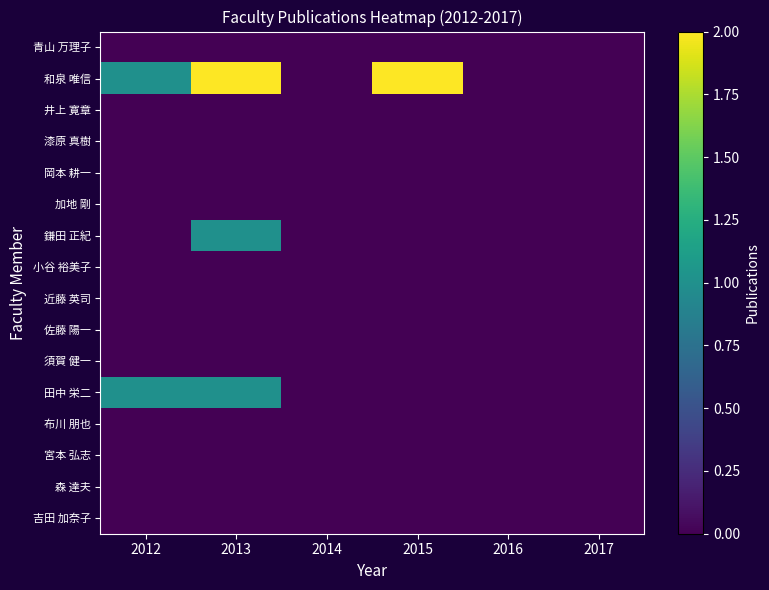

Which category has the lowest value across all series?

2012